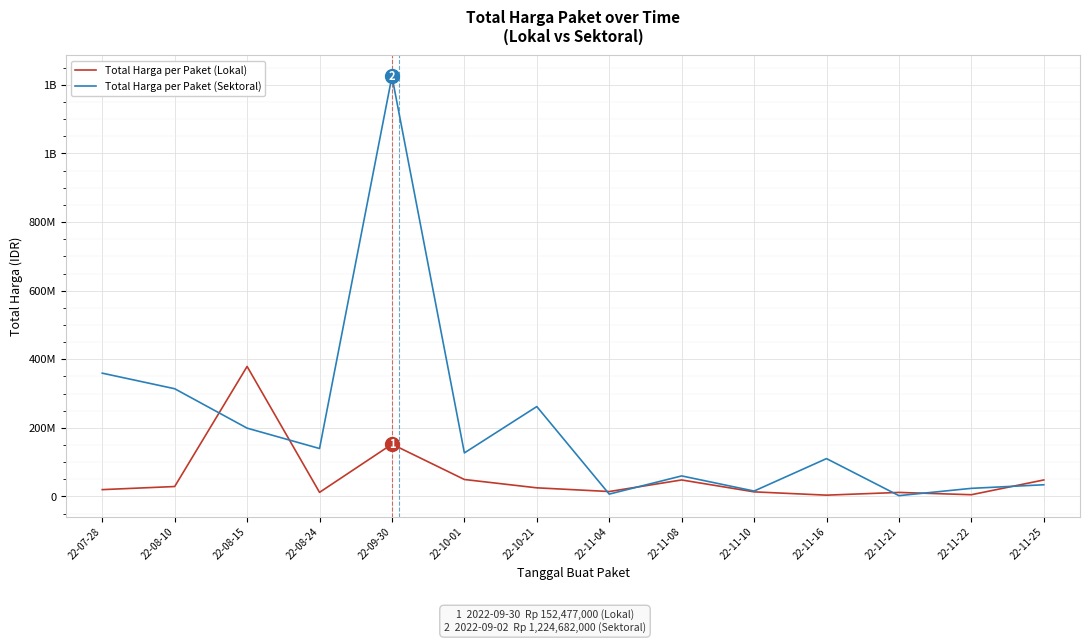

Is it true that Total Harga per Paket (Sektoral) equals 3576557 at 22-11-10?

False